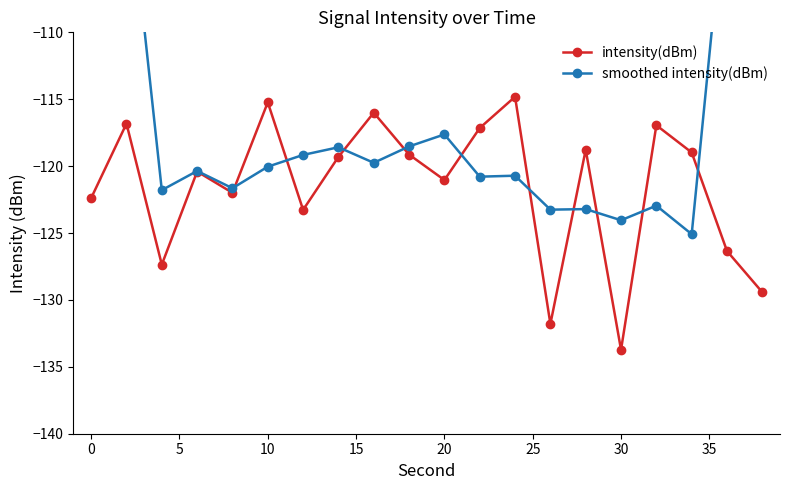

How many data points does each series have?

20